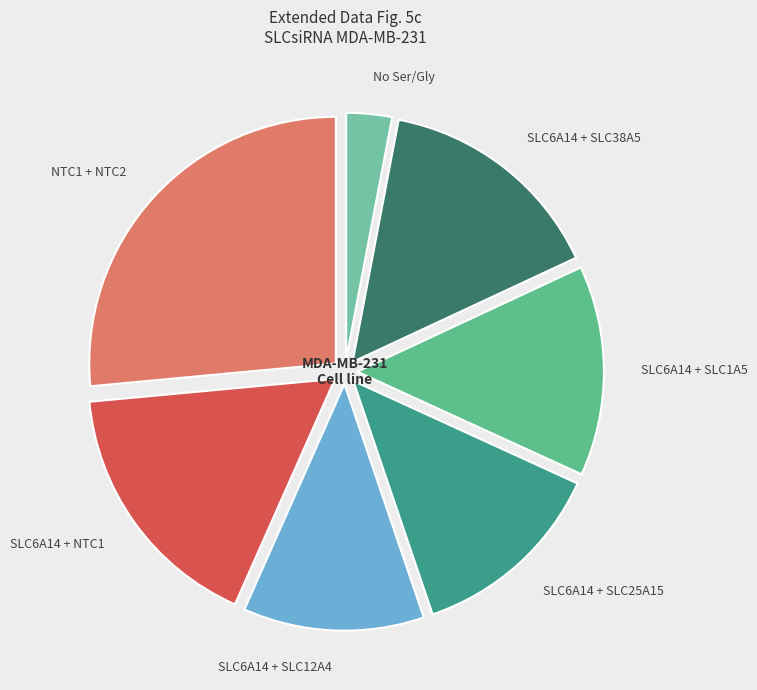

How many segments does this pie chart have?

7